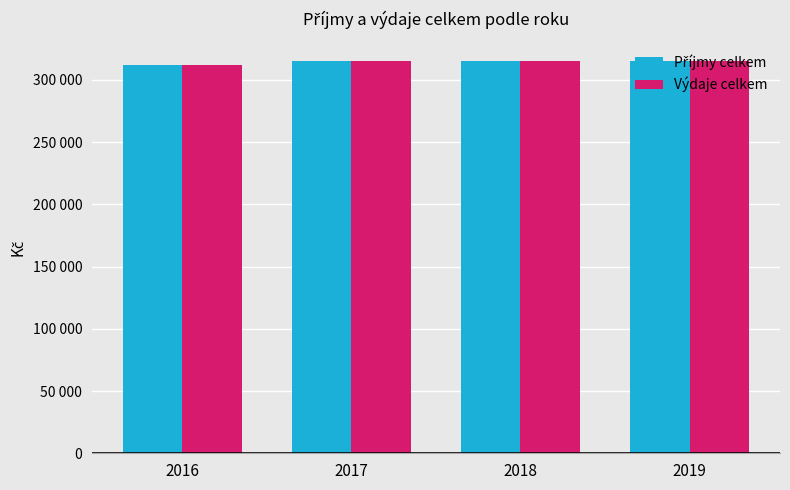

Which series has the widest spread of values?

Příjmy celkem